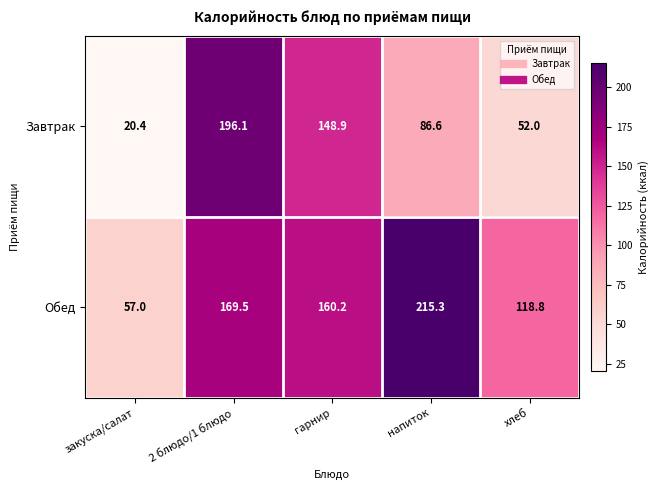

Count the number of data series in this chart.

2